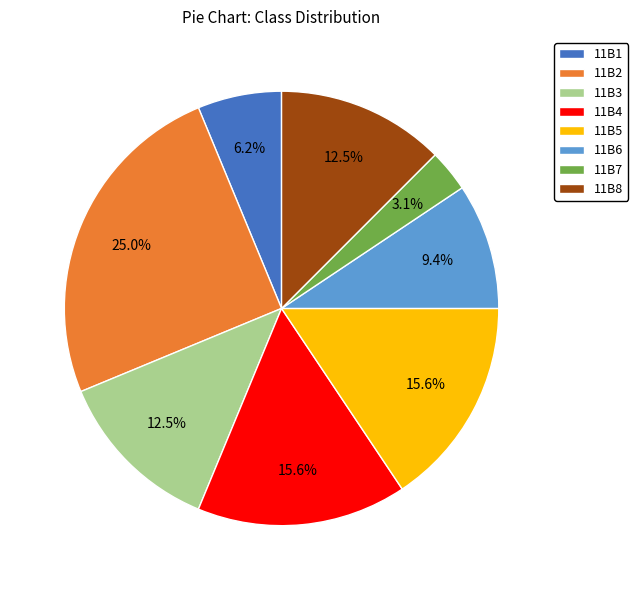

What is the ratio of the value at 11B1 to the value at 11B4?

0.4